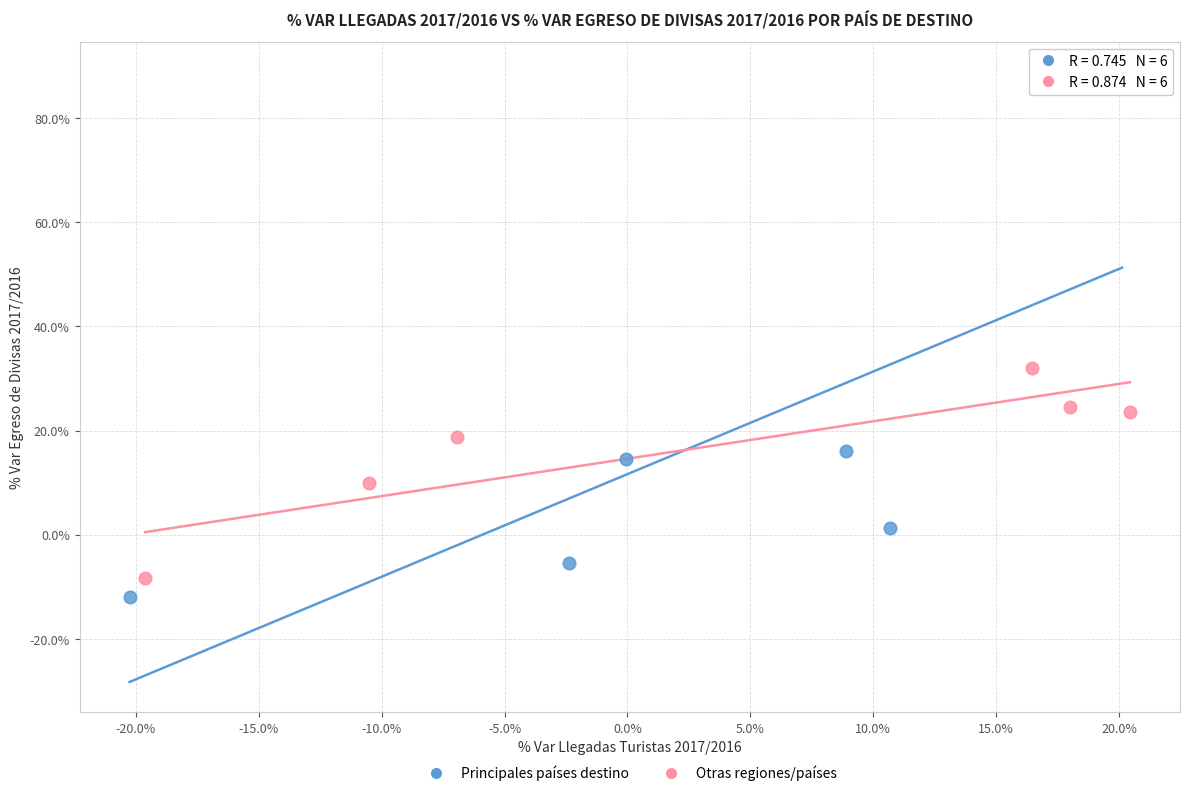

Which series has the widest spread of Y values?

Principales países destino